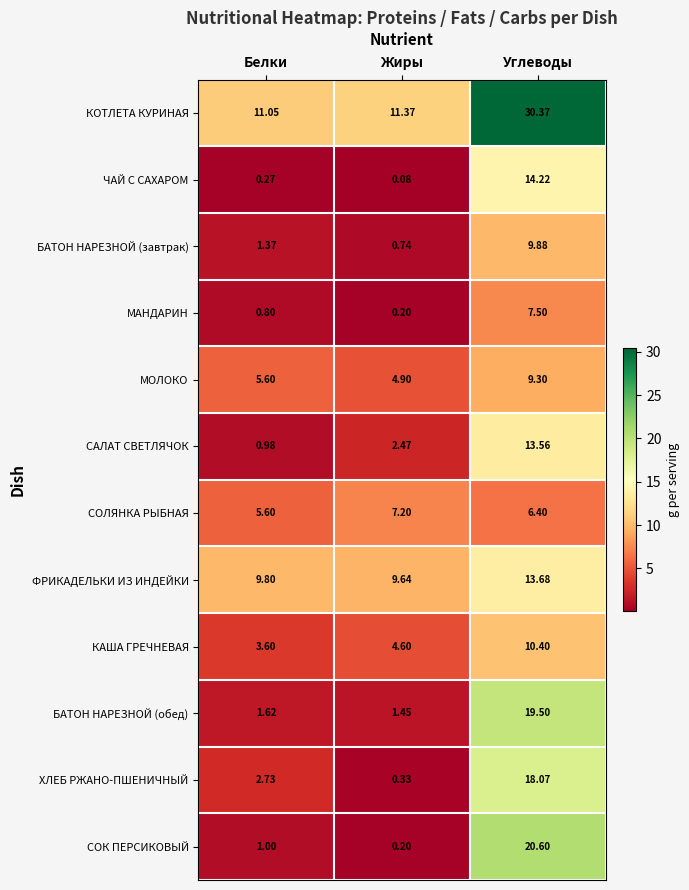

List the series in order of their peak value, lowest first.

СОЛЯНКА РЫБНАЯ, МАНДАРИН, МОЛОКО, БАТОН НАРЕЗНОЙ (завтрак), КАША ГРЕЧНЕВАЯ, САЛАТ СВЕТЛЯЧОК, ФРИКАДЕЛЬКИ ИЗ ИНДЕЙКИ, ЧАЙ С САХАРОМ, ХЛЕБ РЖАНО-ПШЕНИЧНЫЙ, БАТОН НАРЕЗНОЙ (обед), СОК ПЕРСИКОВЫЙ, КОТЛЕТА КУРИНАЯ